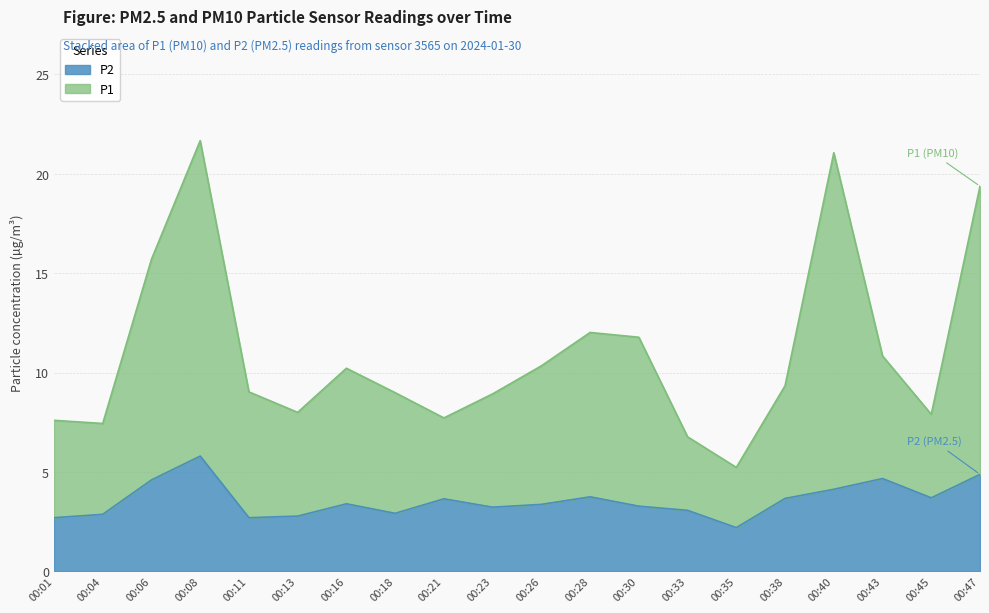

What is the total value across all series at 00:35?

5.2